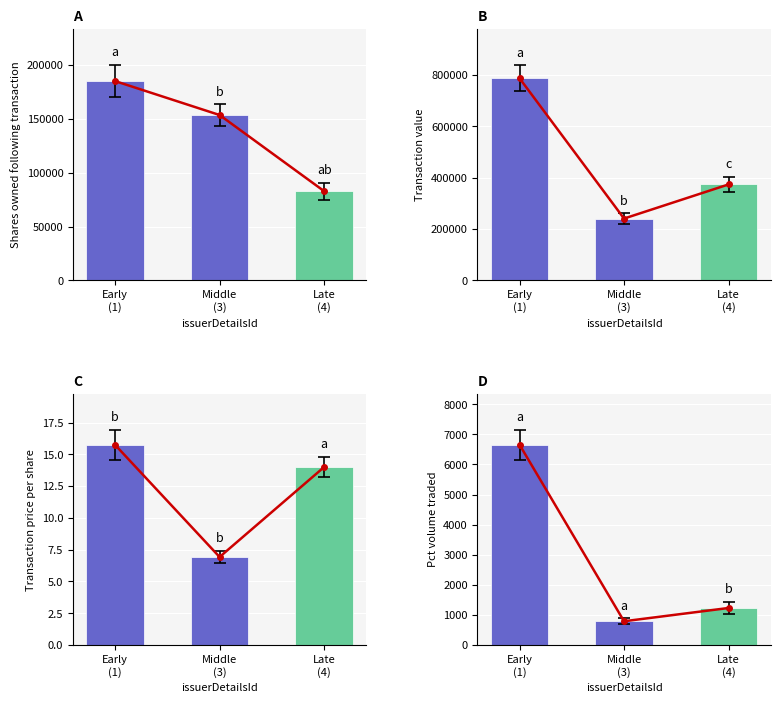

Which series has the largest total across all categories?

transactionValue